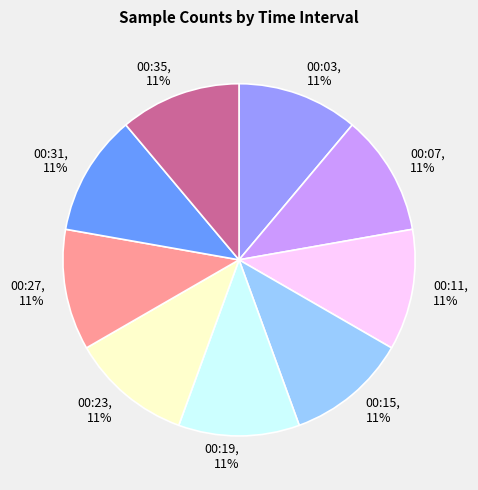

Do 00:27 and 00:31 together represent more than half of the pie?

No